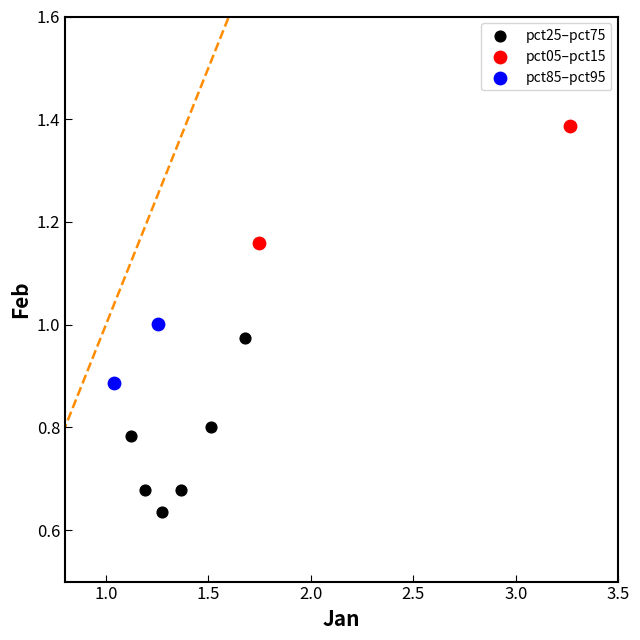

Which series contains the lowest Y value?

pct25–pct75